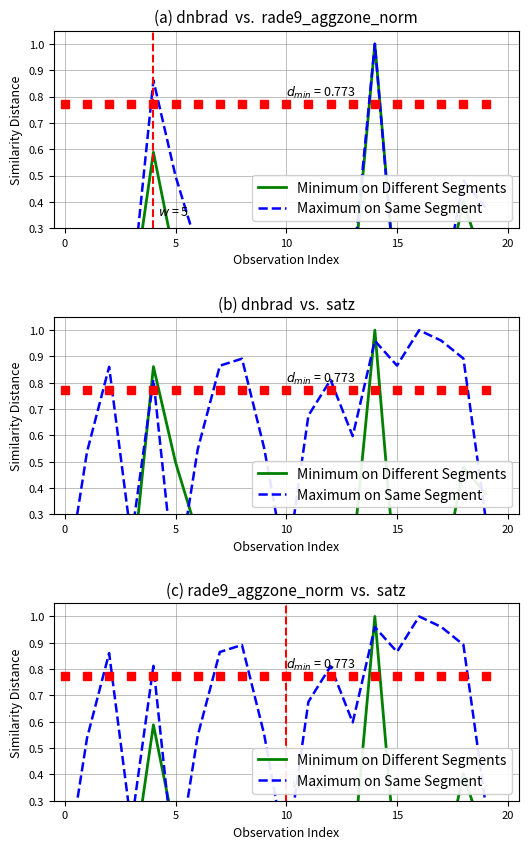

Which series has the largest range (max minus min)?

Minimum on Different Segments